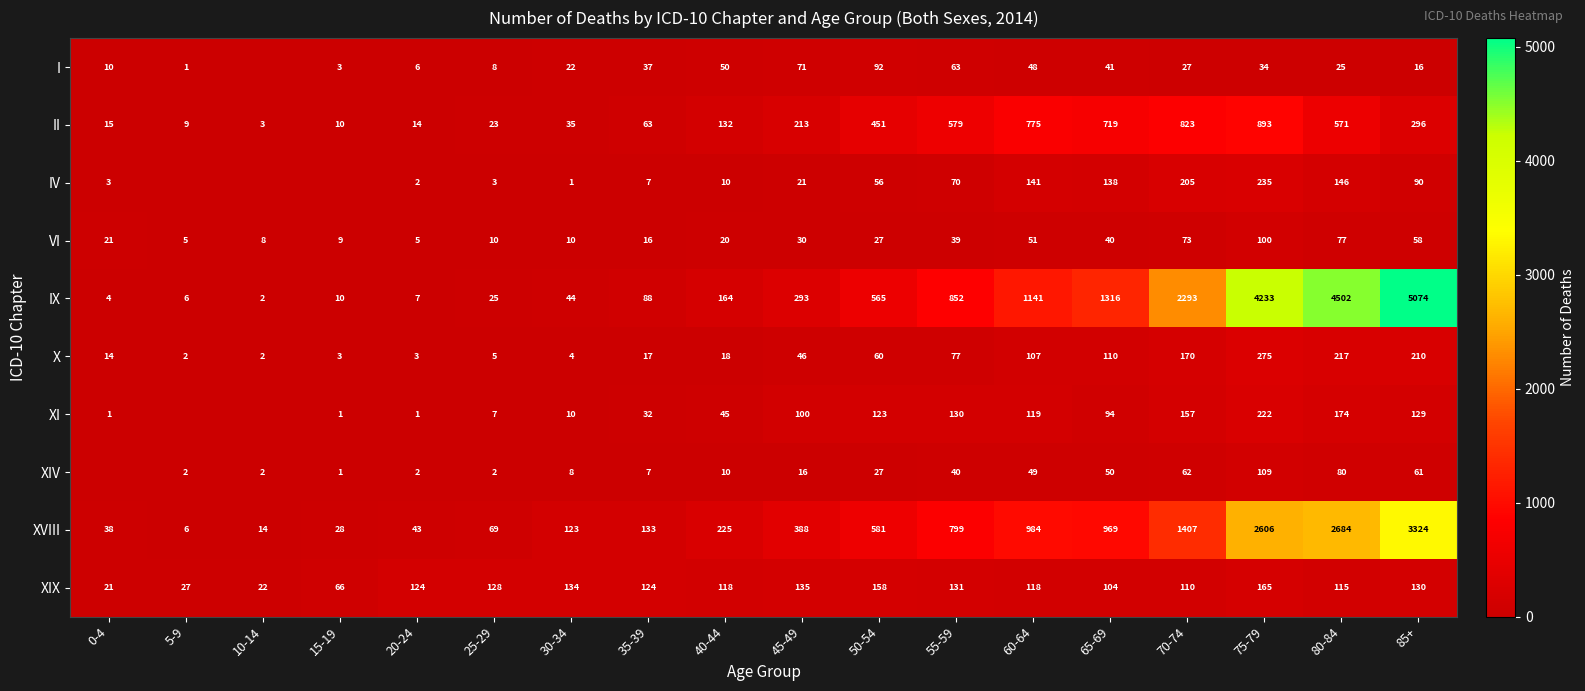

Where is XIX nearest to the value 93?

65-69